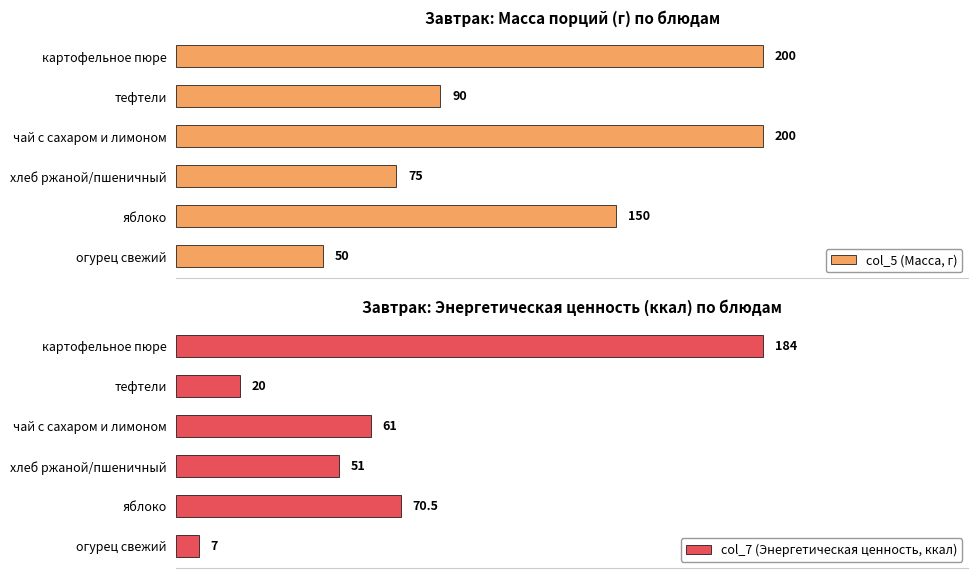

How many bars are there in total?

12